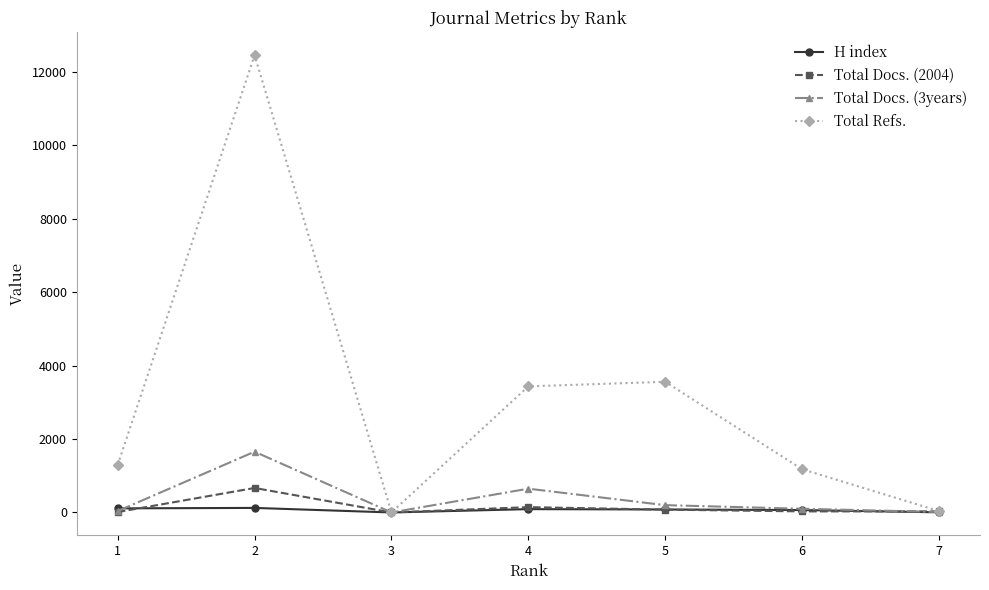

Does the chart have visible grid lines?

No